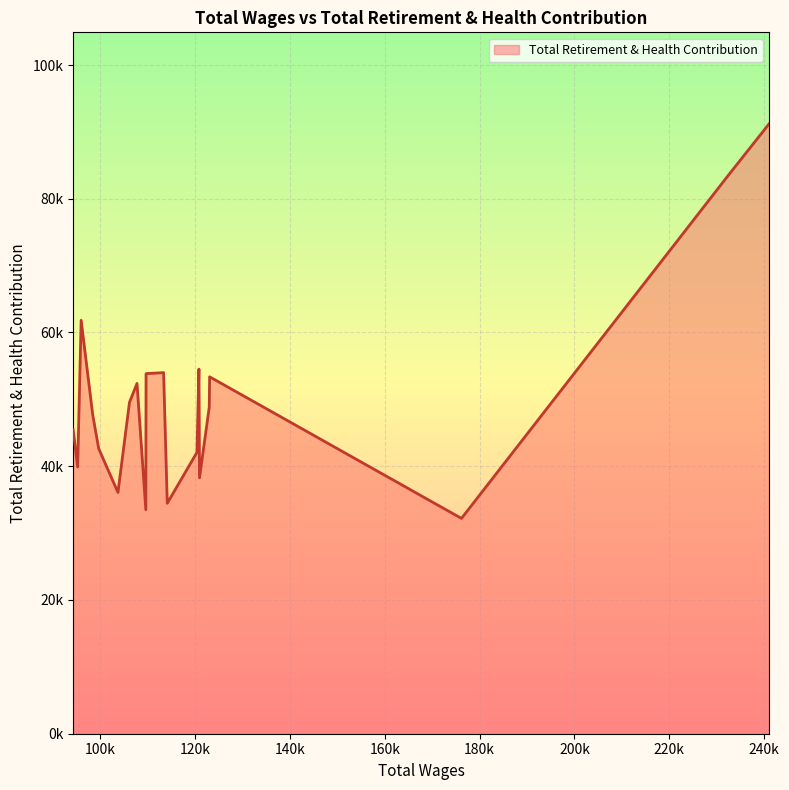

List the labels in order of value, largest first.

0, 1, 17, 6, 9, 10, 3, 12, 13, 4, 16, 19, 15, 7, 18, 5, 14, 8, 11, 2